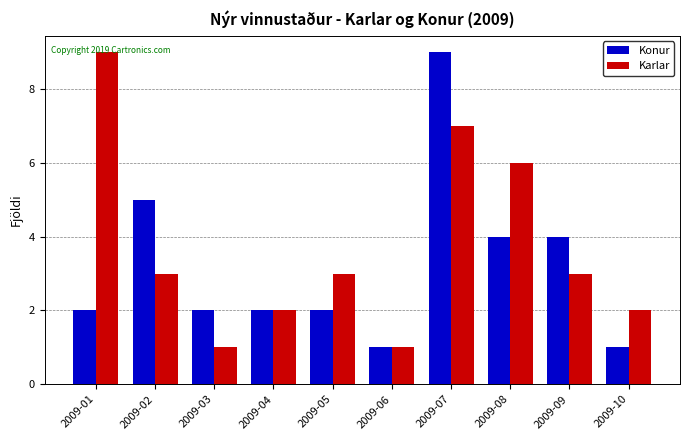

What is the sum of all Karlar values?

37